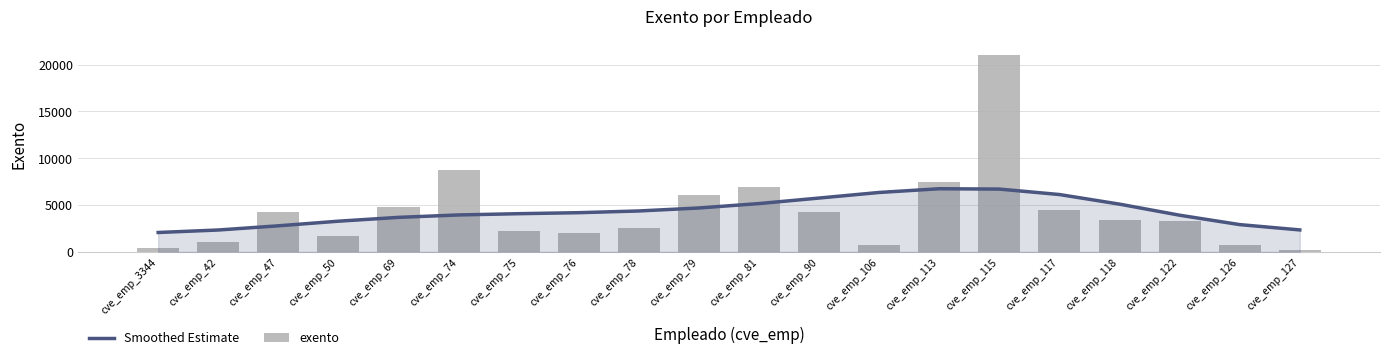

What is the maximum value for exento?

21000.0